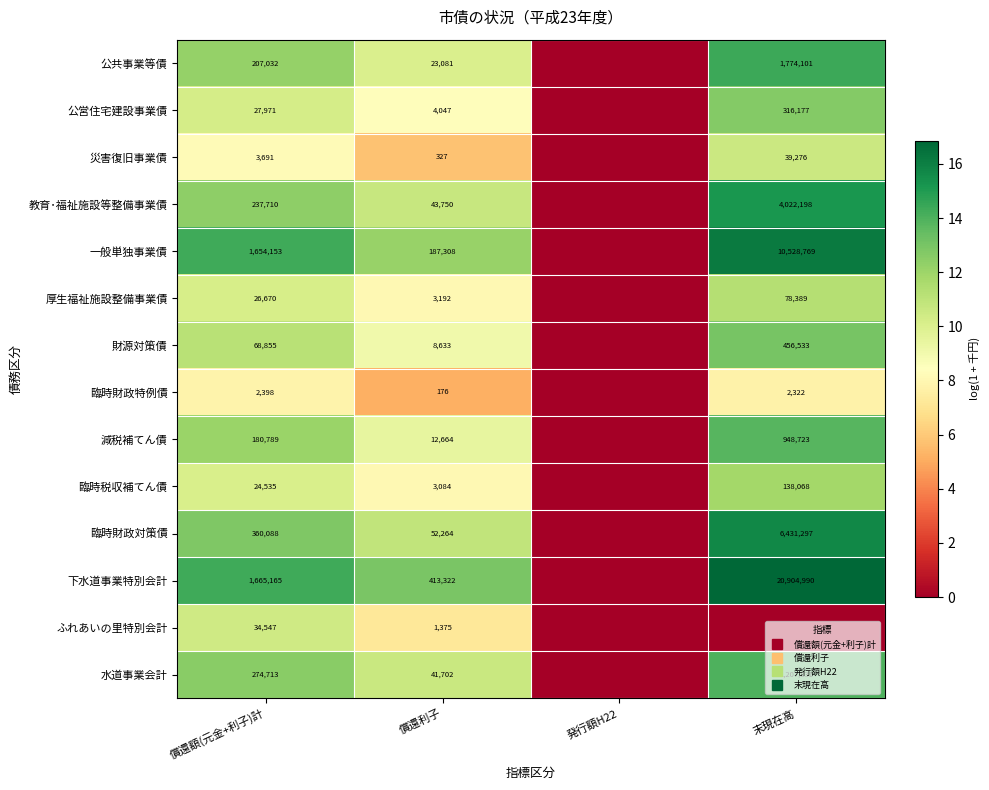

How many values in the 災害復旧事業債 series exceed 8?

2